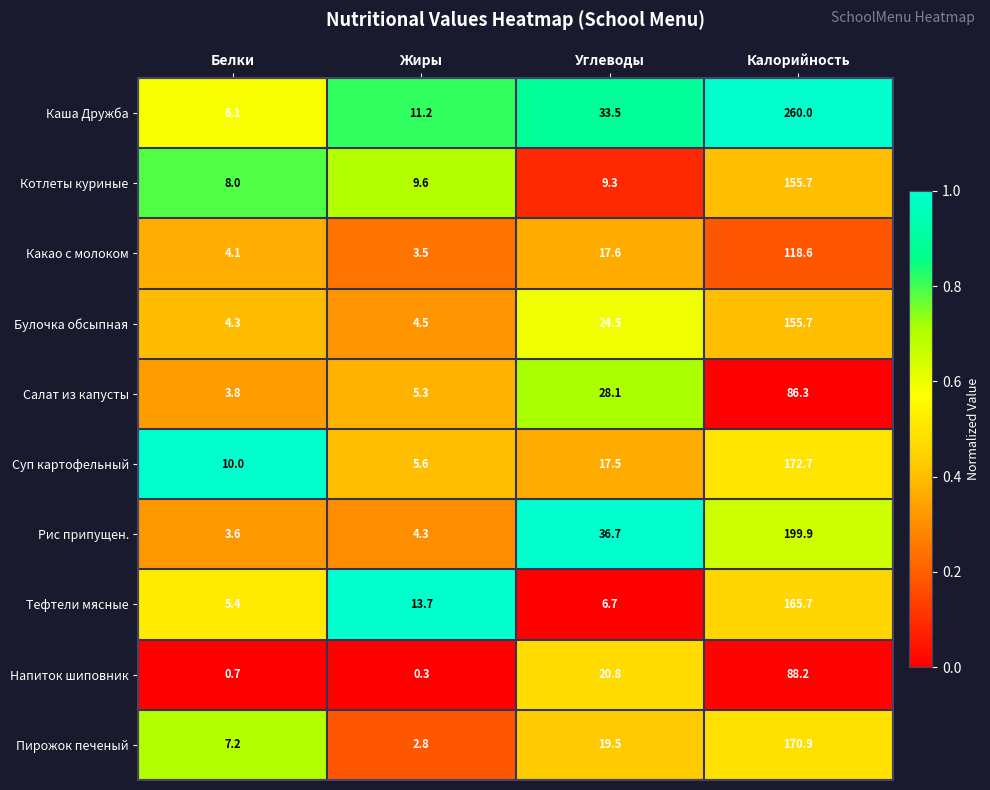

The Пирожок печеный series shows 0.7 at Жиры. True or false?

False